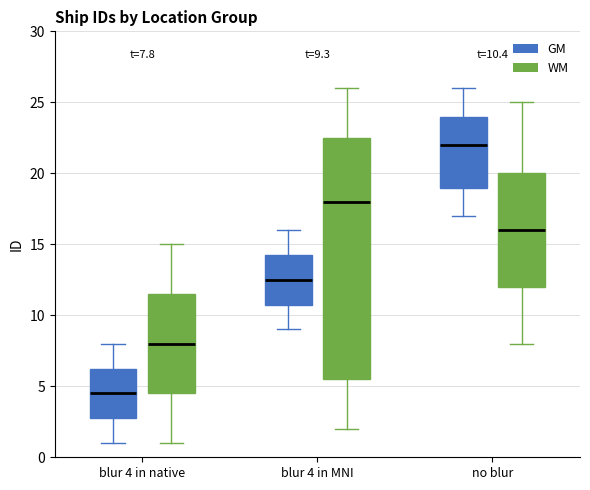

Which box's median line is the lowest?

blur 4 in native (GM)